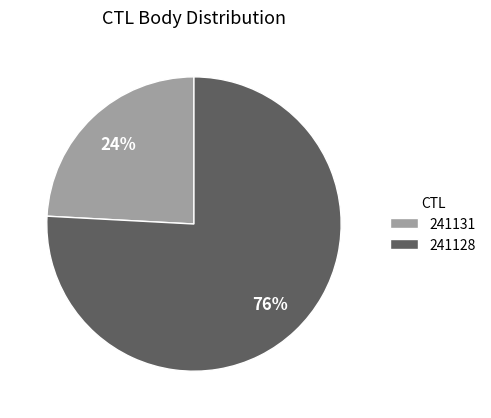

What is the smallest slice in the pie chart?

241131